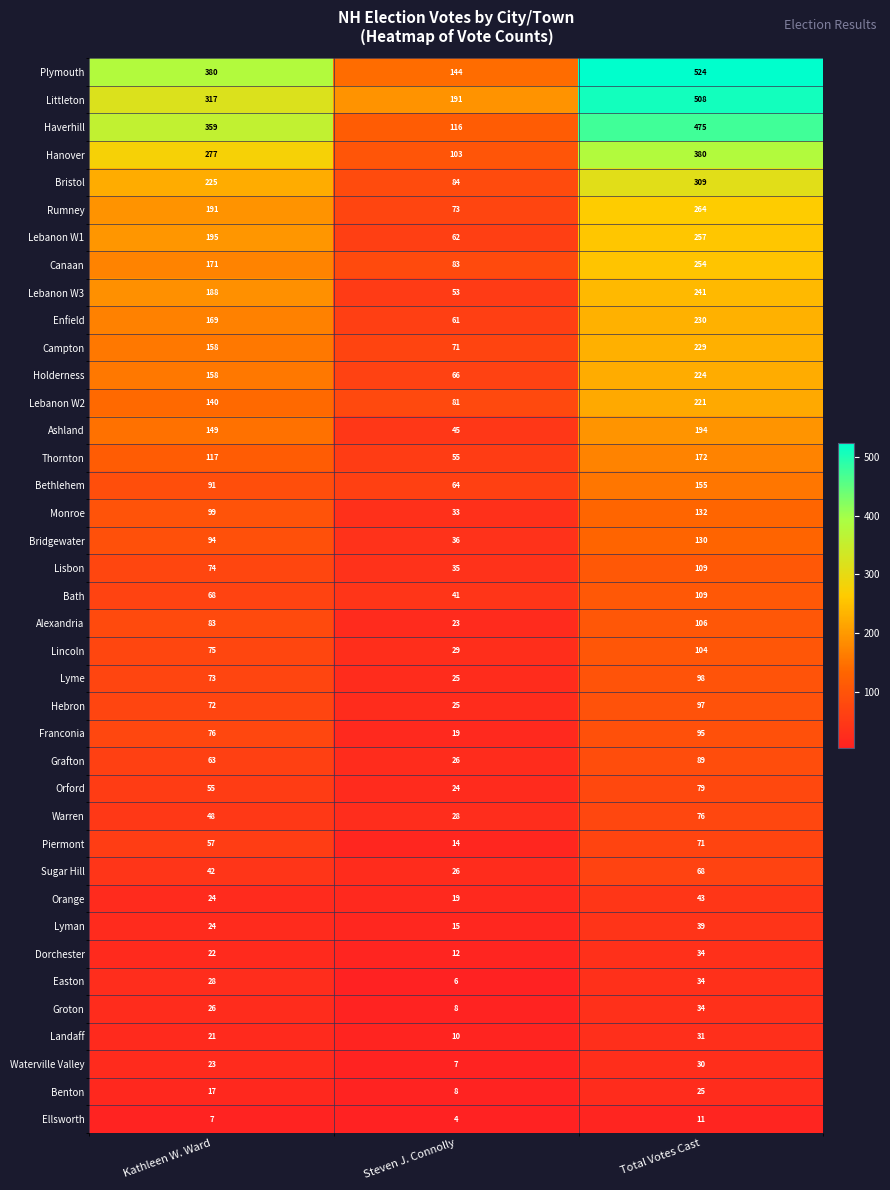

The Bristol series shows 64 at Total Votes Cast. True or false?

False